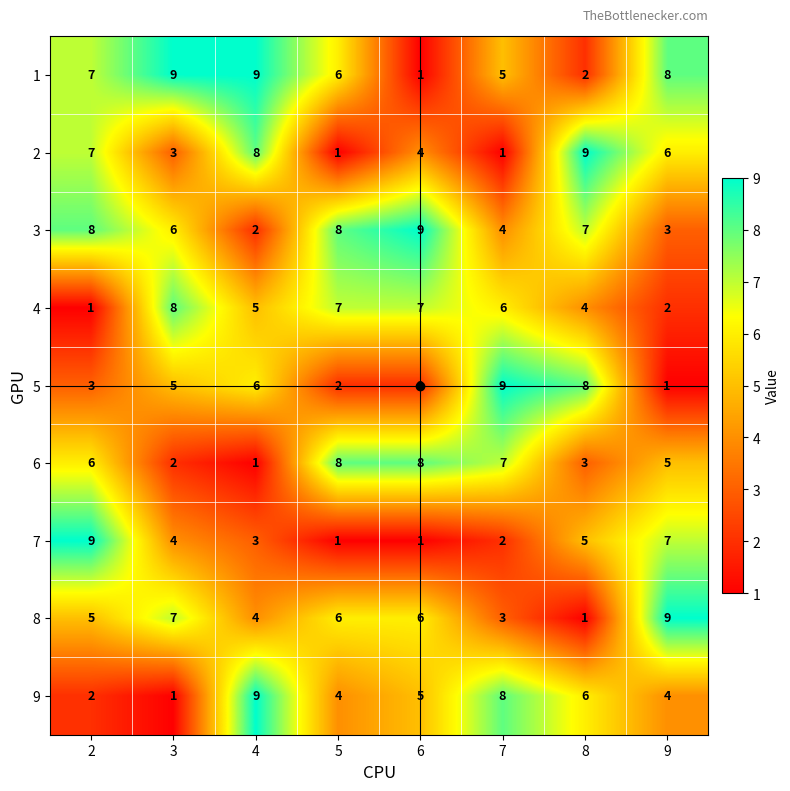

Which category has the highest value in the 8 series?

9